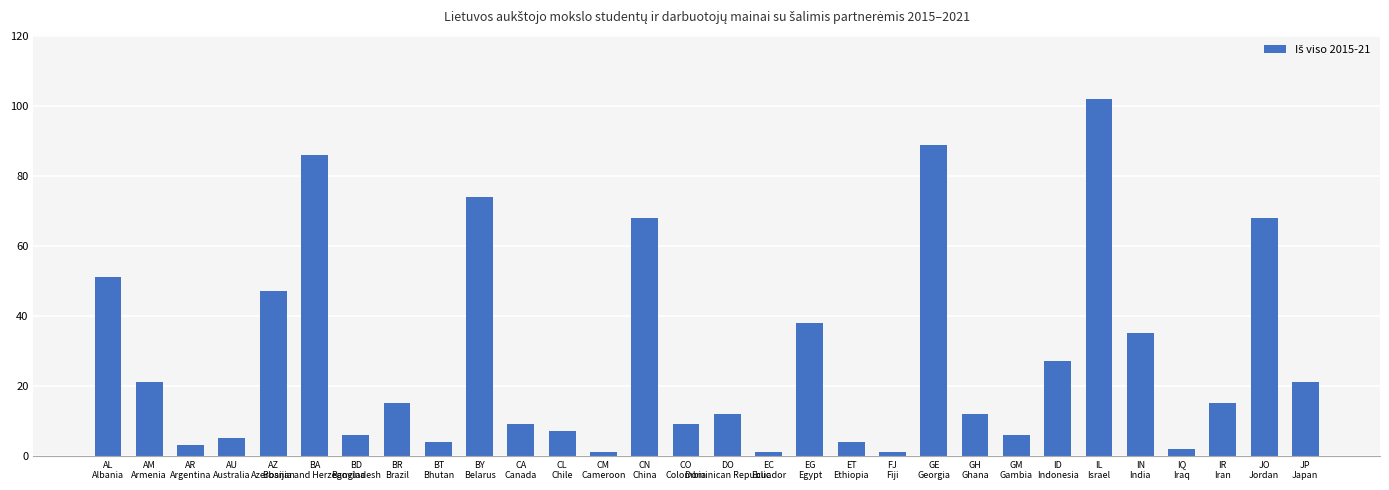

What is the value of the 24th bar from the left?

27